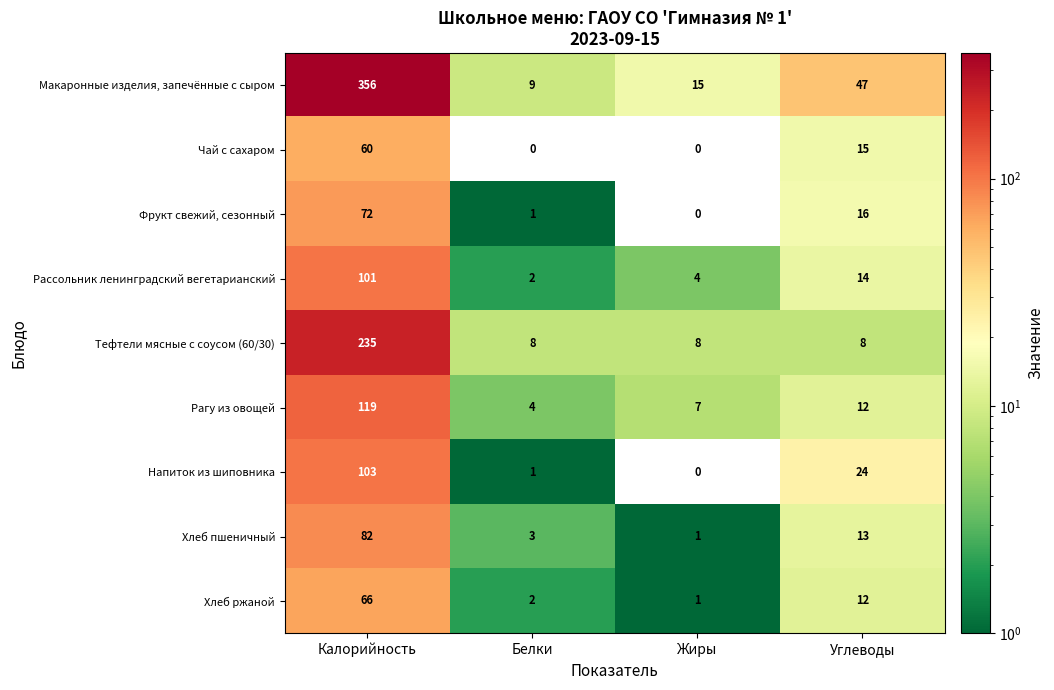

The value of Тефтели мясные с соусом (60/30) at Калорийность is 117. True or false?

False